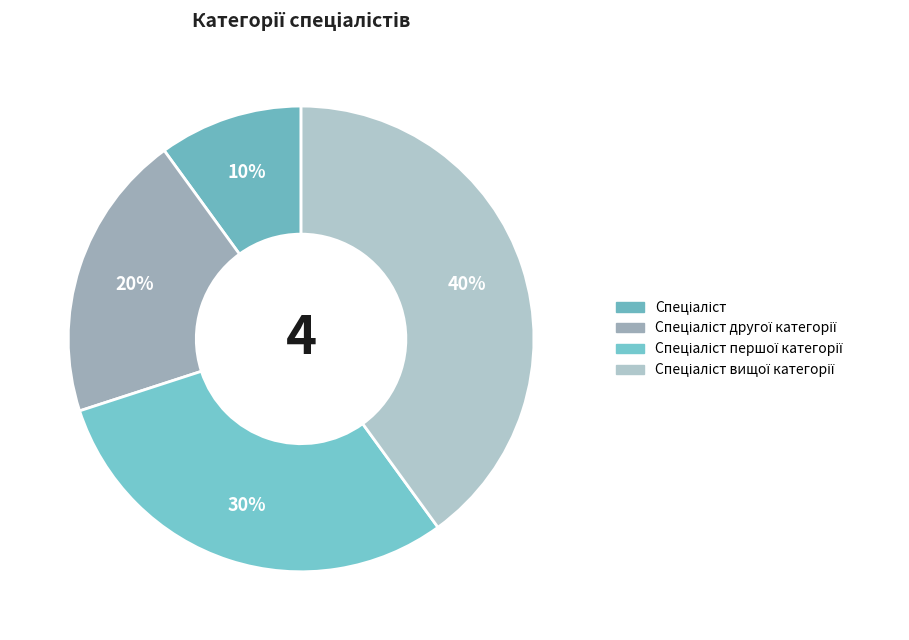

Which category has the biggest portion of the pie?

Спеціаліст вищої категорії